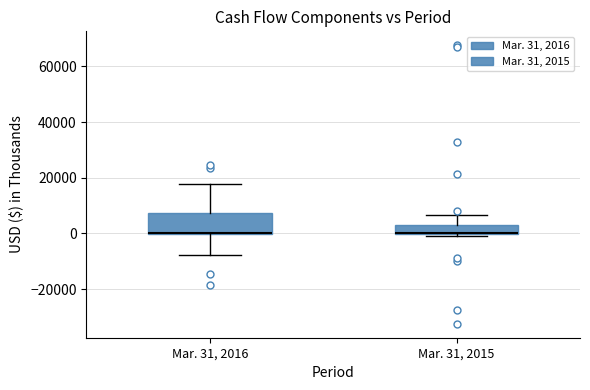

Reading left to right, transcribe this box plot: for each box, give where its median line is, the range the box spans, and where its two whiskers end, as read against the y-axis. The values are not printed on the chart, so give them approximately, as read against the axis.

Mar. 31, 2016: median 0 (drawn on the box's lower edge), box 0 to 8000, whiskers -8000 to 18000
Mar. 31, 2015: median 0 (drawn on the box's lower edge), box 0 to 2000, whiskers -2000 to 6000